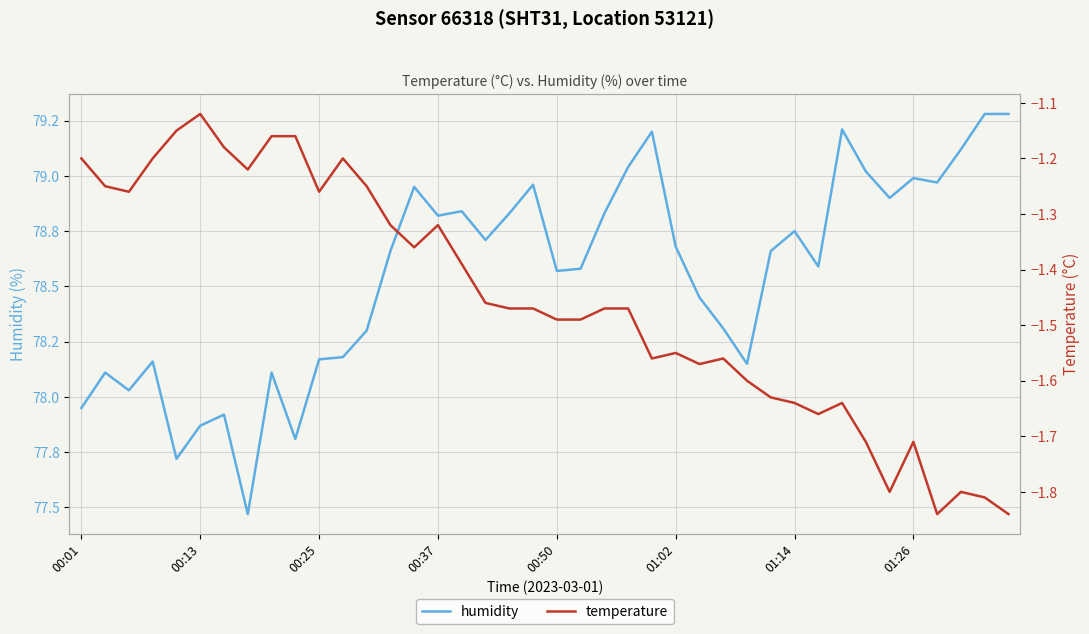

Is the value of temperature at 00:50 greater than the value of humidity at 01:14?

No